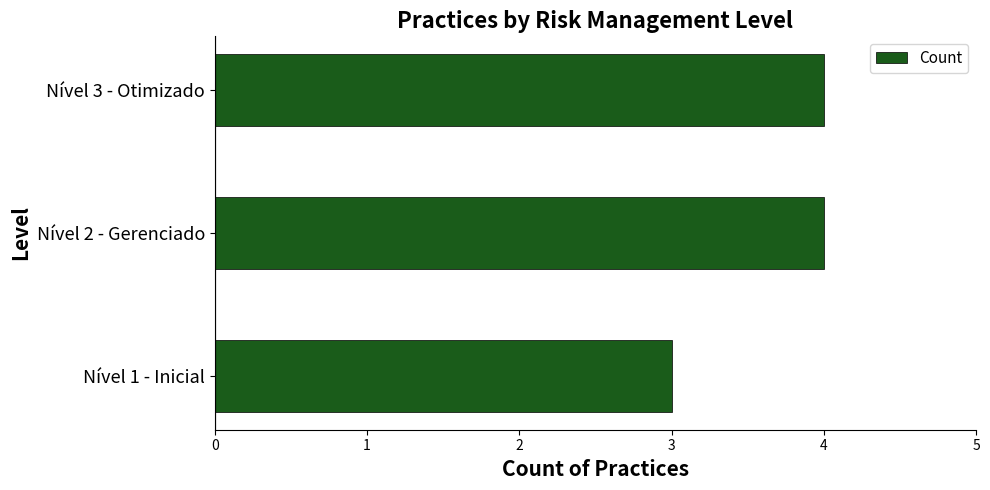

The chart shows a value of 4 at Nível 2 - Gerenciado. True or false?

True